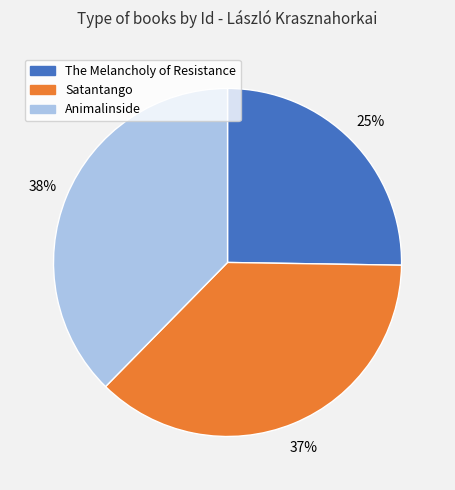

What is the ratio of the value at Satantango to the value at The Melancholy of Resistance?

1.5